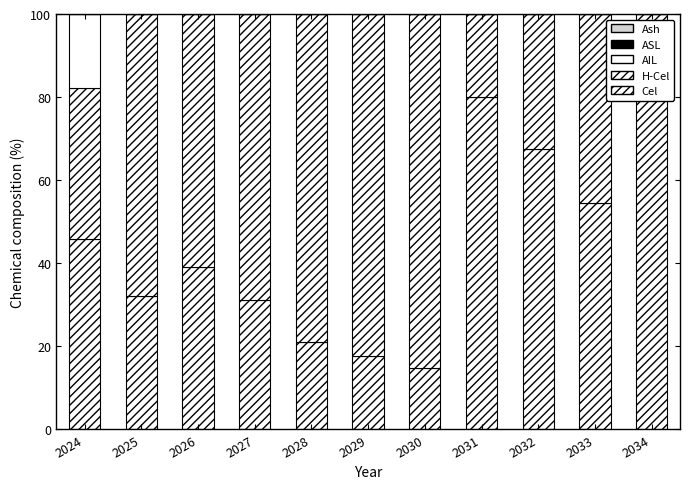

List the series in order of their peak value, lowest first.

ASL, Ash, AIL, Cel, H-Cel